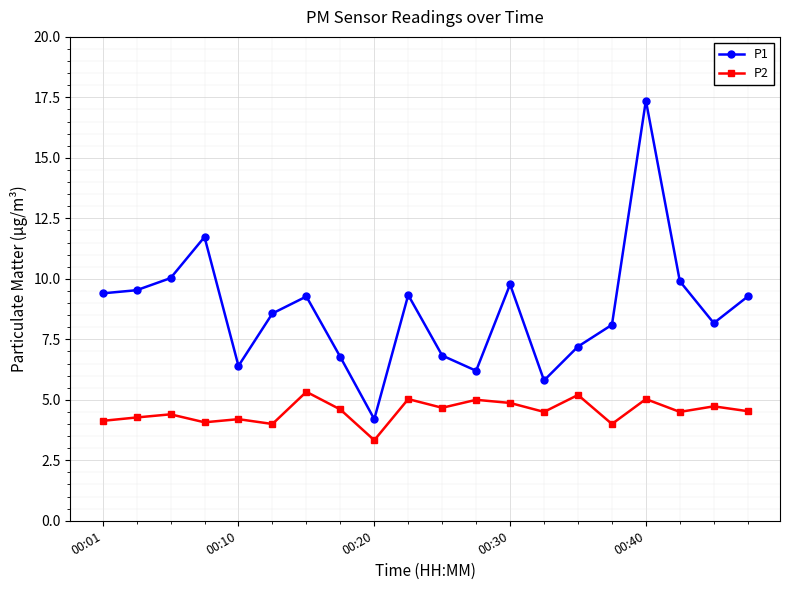

Which series has the largest total across all categories?

P1